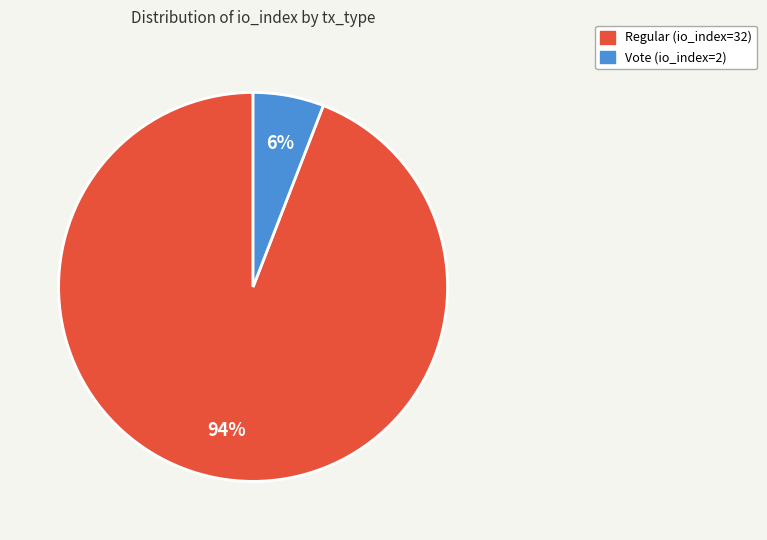

Does any single category account for the majority?

Yes